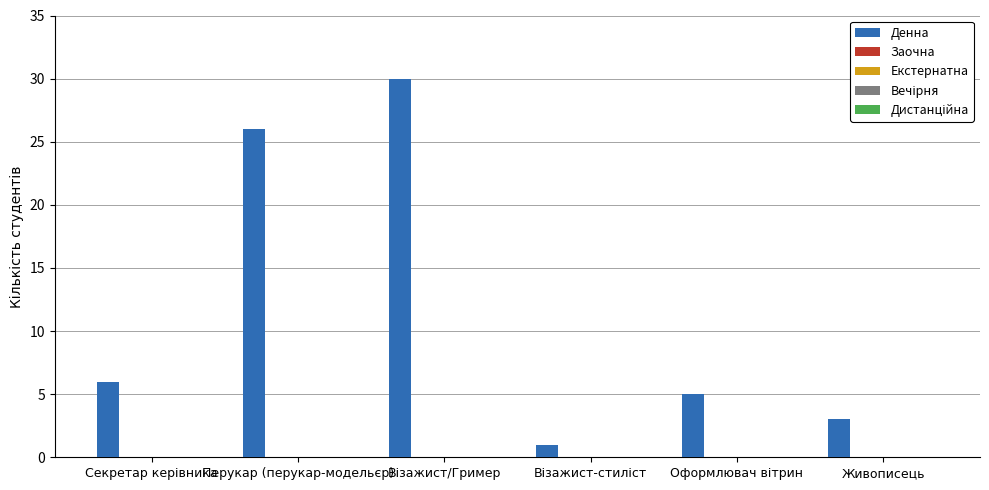

What is the value of the 2nd bar from the left?

26